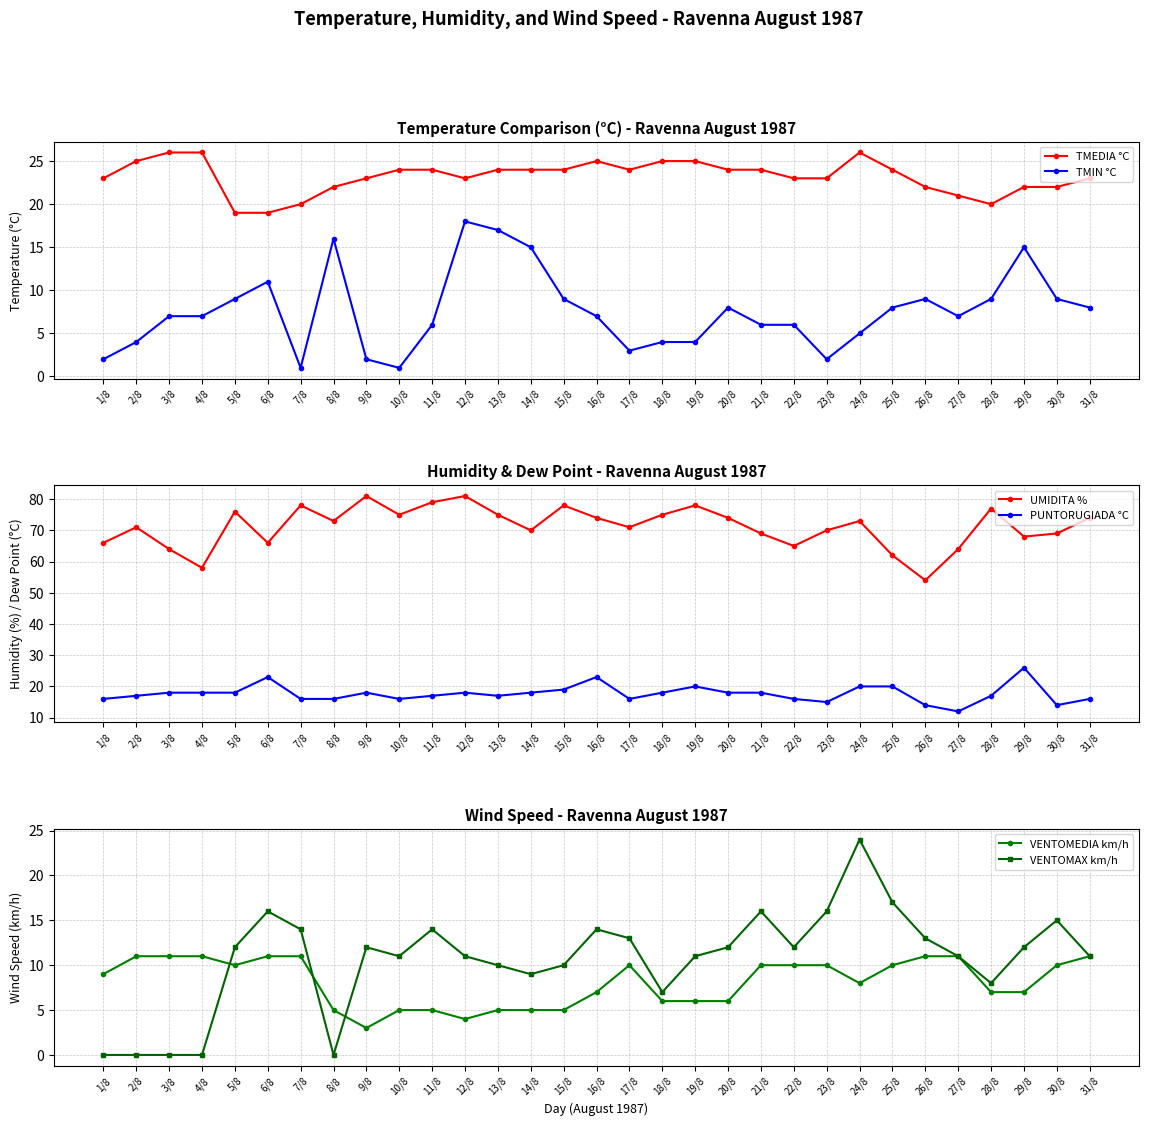

Is it true that VENTOMAX km/h equals 11 at 19/8?

True